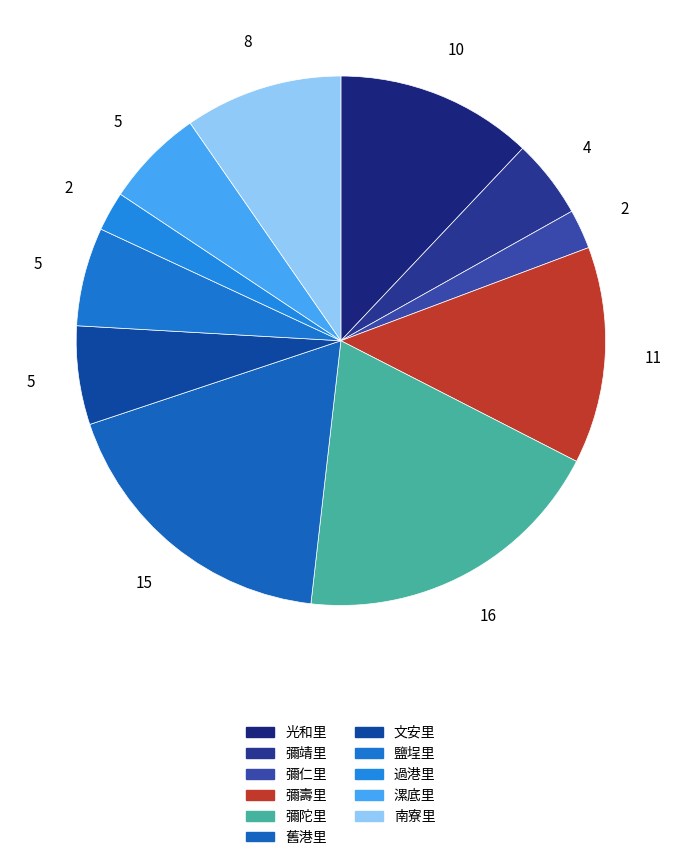

How many slices are in this pie chart?

11